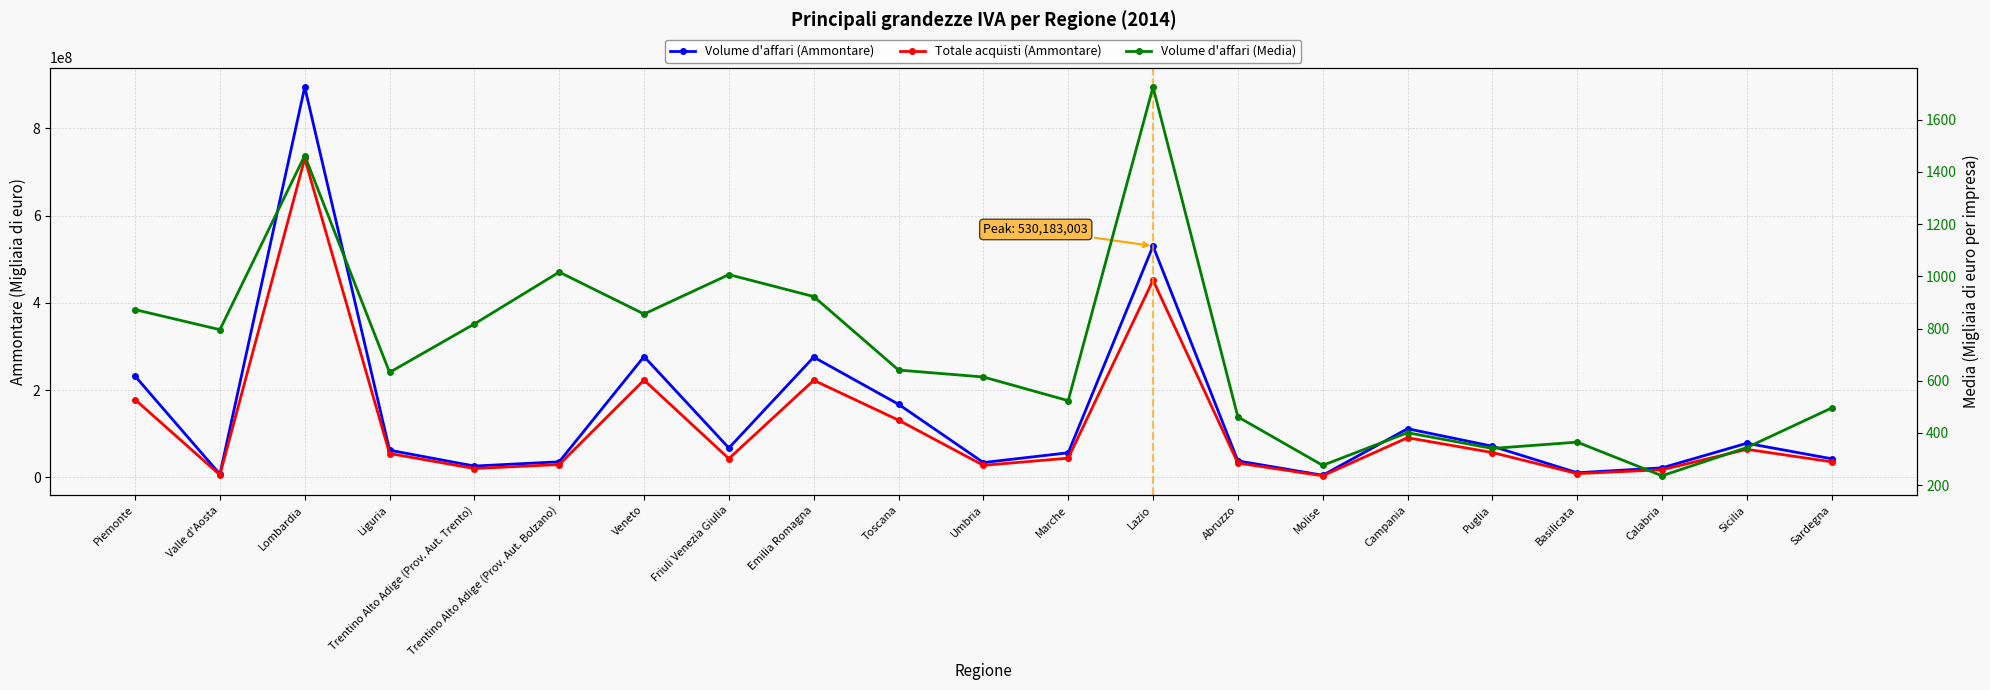

The value of Volume d'affari (Ammontare) at Piemonte is 126380313.8. True or false?

False